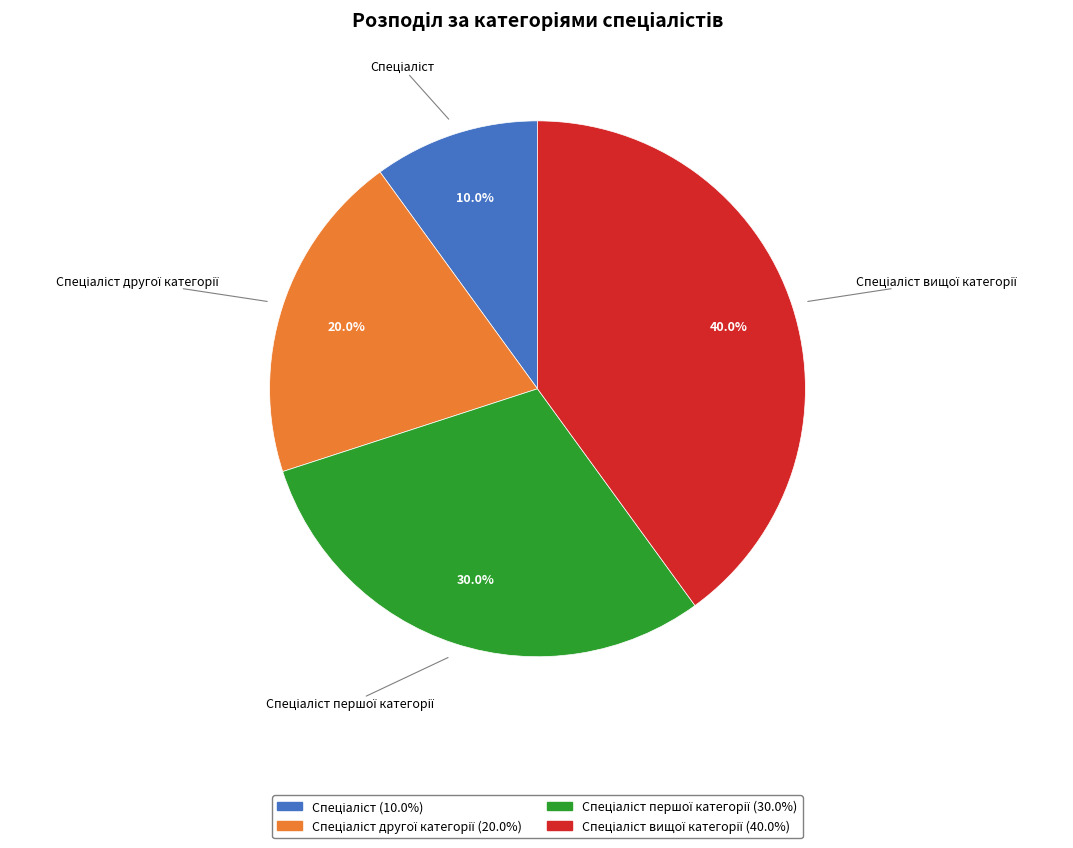

Is there a majority slice in this chart?

No